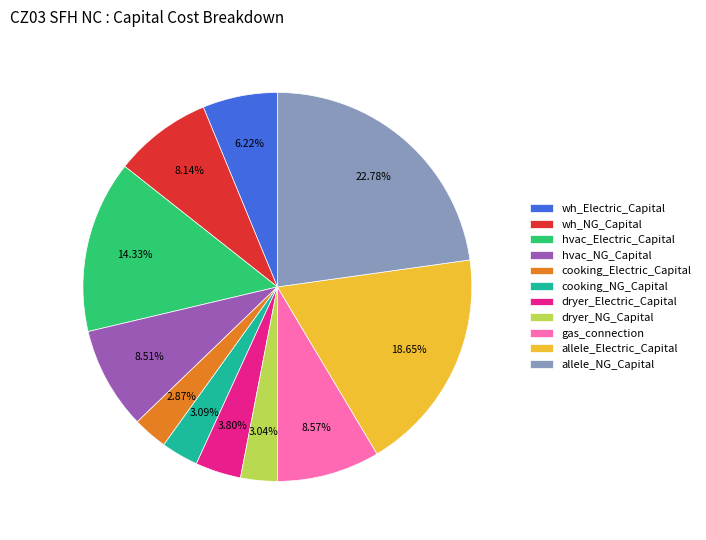

What is the largest slice in the pie chart?

allele_NG_Capital